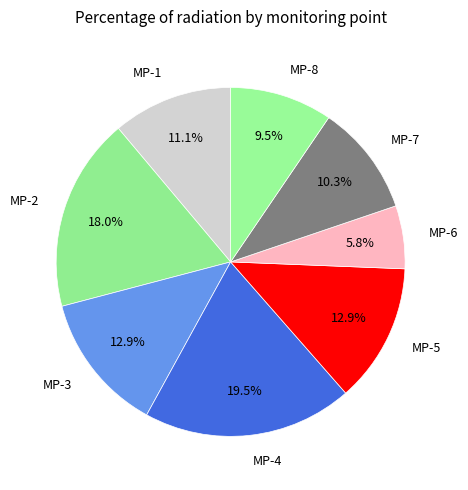

To the nearest percent, what is the difference between the MP-5 and MP-8 slice percentages?

3%